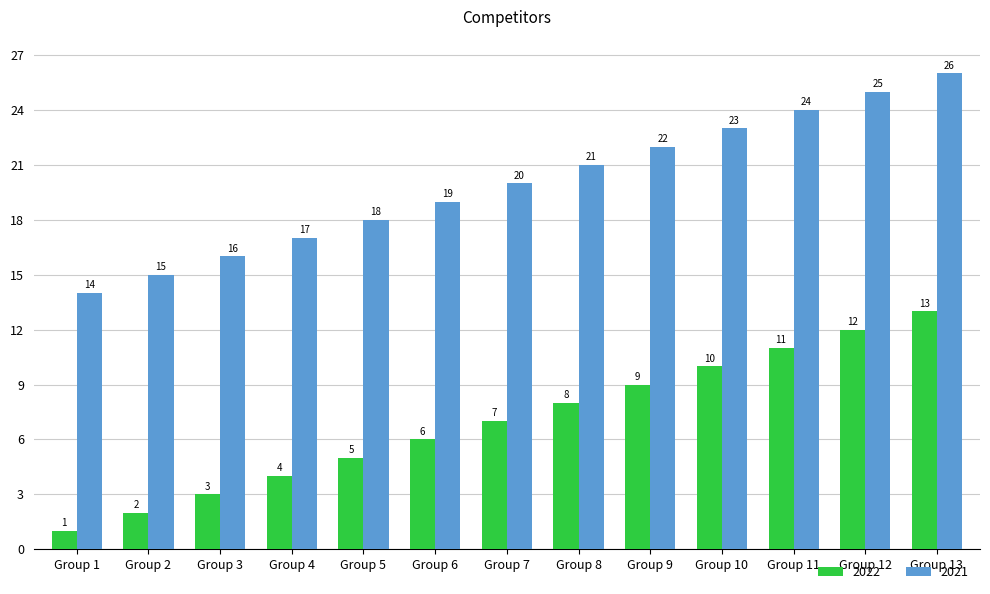

At which label is 2021 closest to 20?

Group 7